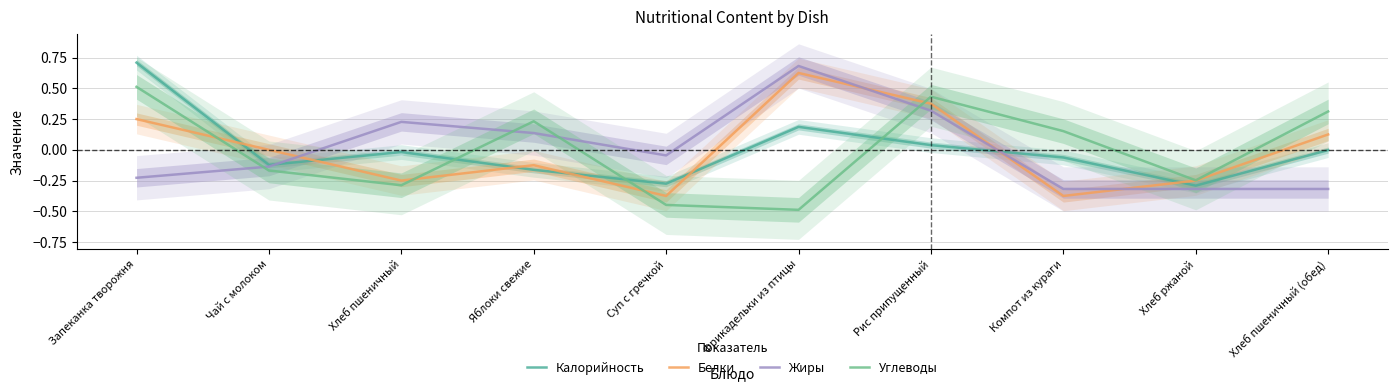

True or false: Белки has a value of 0.4 at Рис припущенный.

True